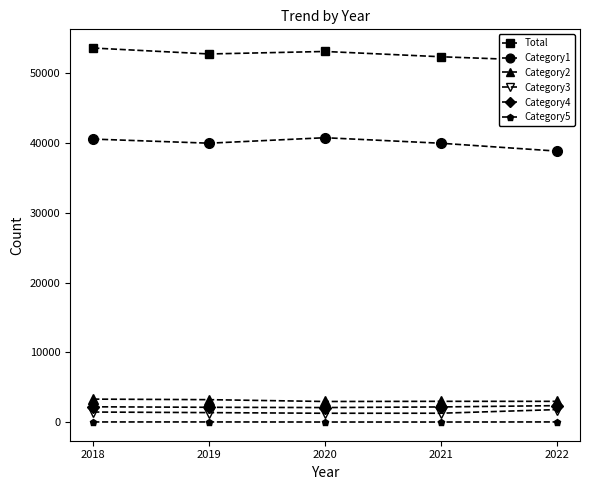

The value of Category3 at 2022 is 1787. True or false?

True